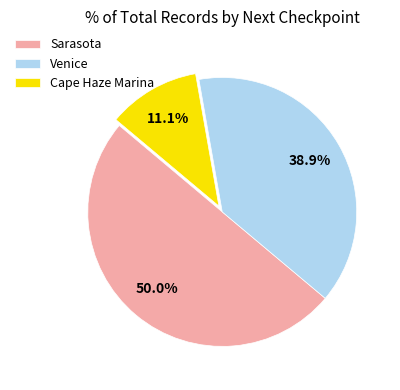

How much of the chart is everything except Venice?

61.1%